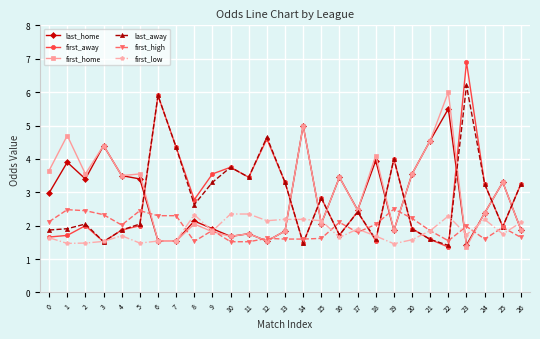

Which series has the widest spread of values?

first_away